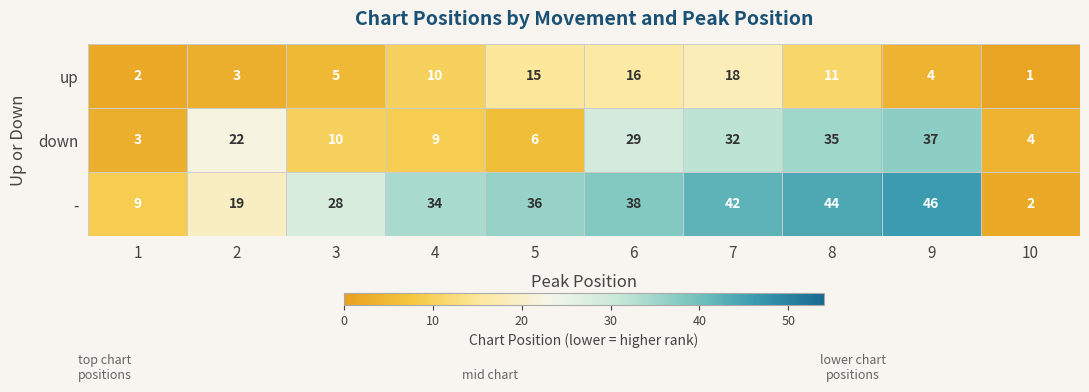

What is the sum of the up values at 9 and 1?

6